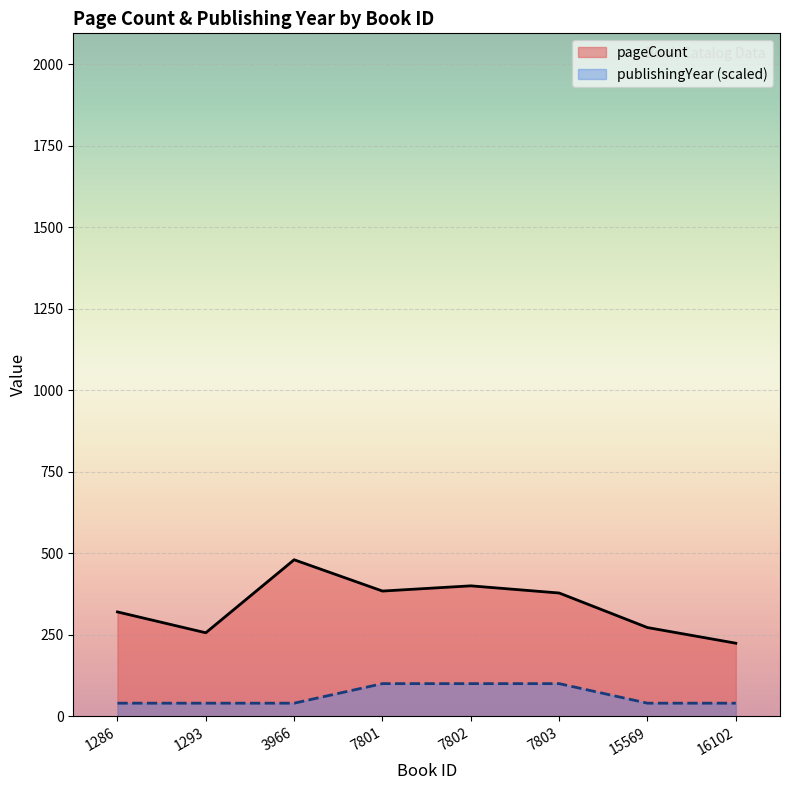

How many publishingYear values are between 40 and 100?

8